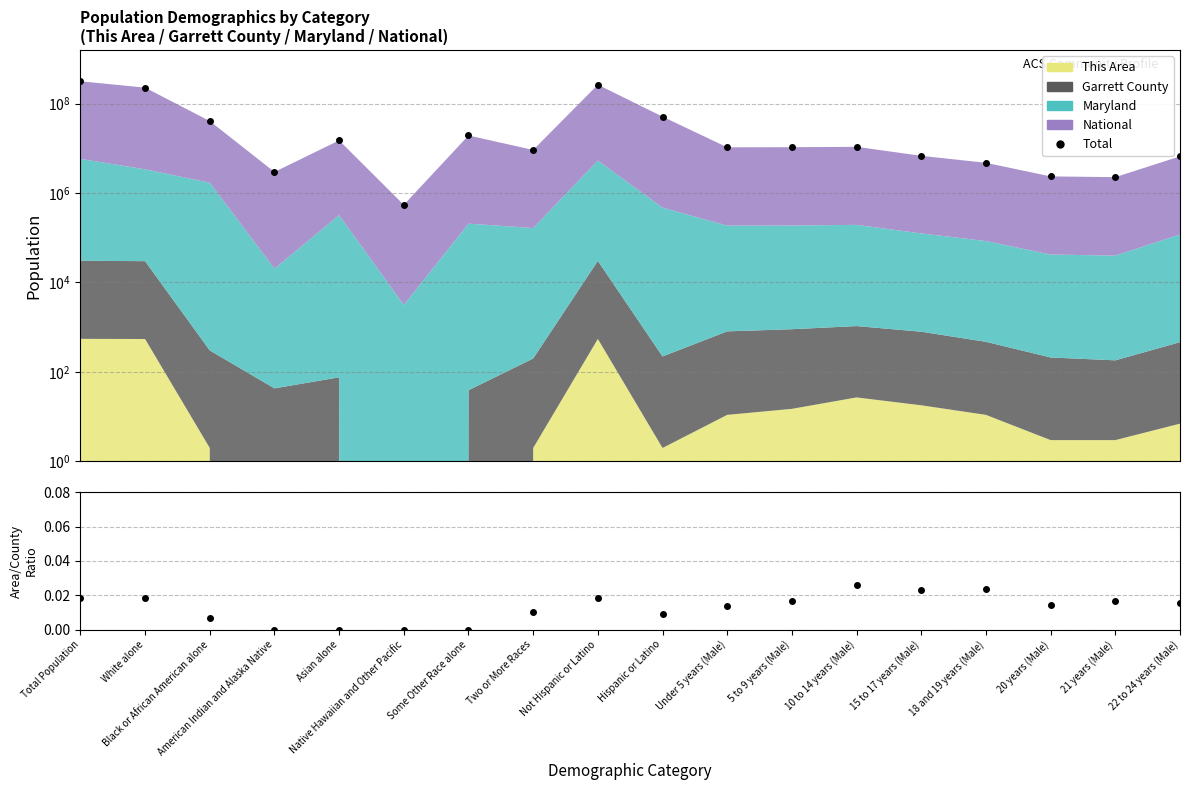

What is the label of the 10th point from the left?

Hispanic or Latino